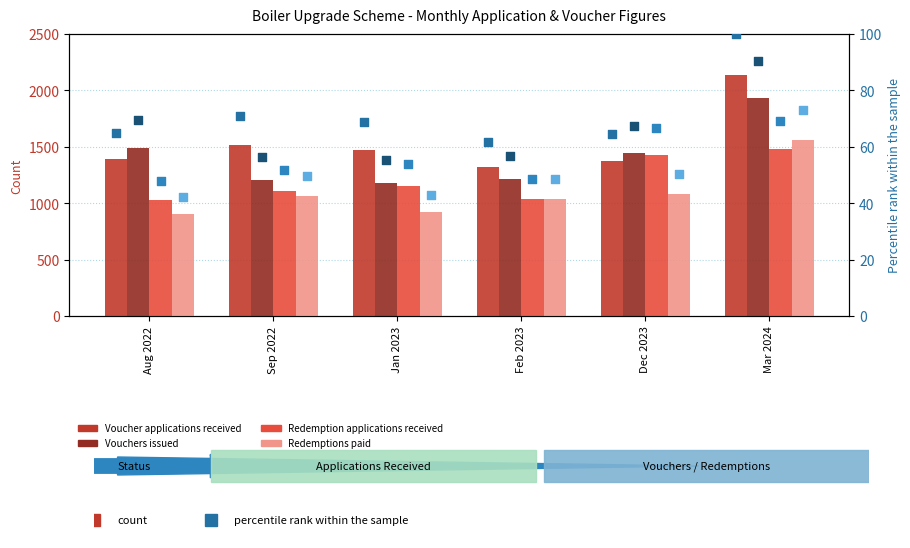

Which series has the largest Y range (max minus min)?

Voucher applications received